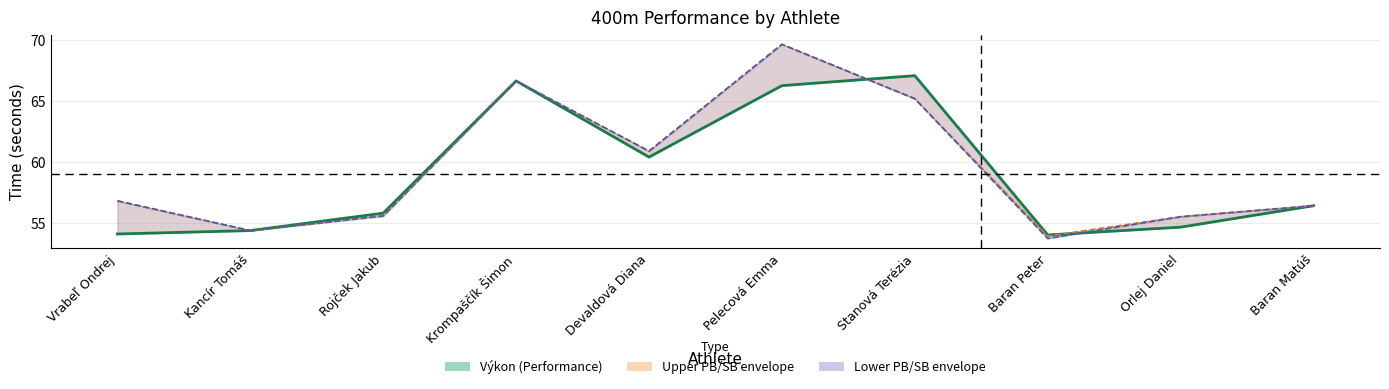

What is the difference between the second highest and second lowest values?

12.6